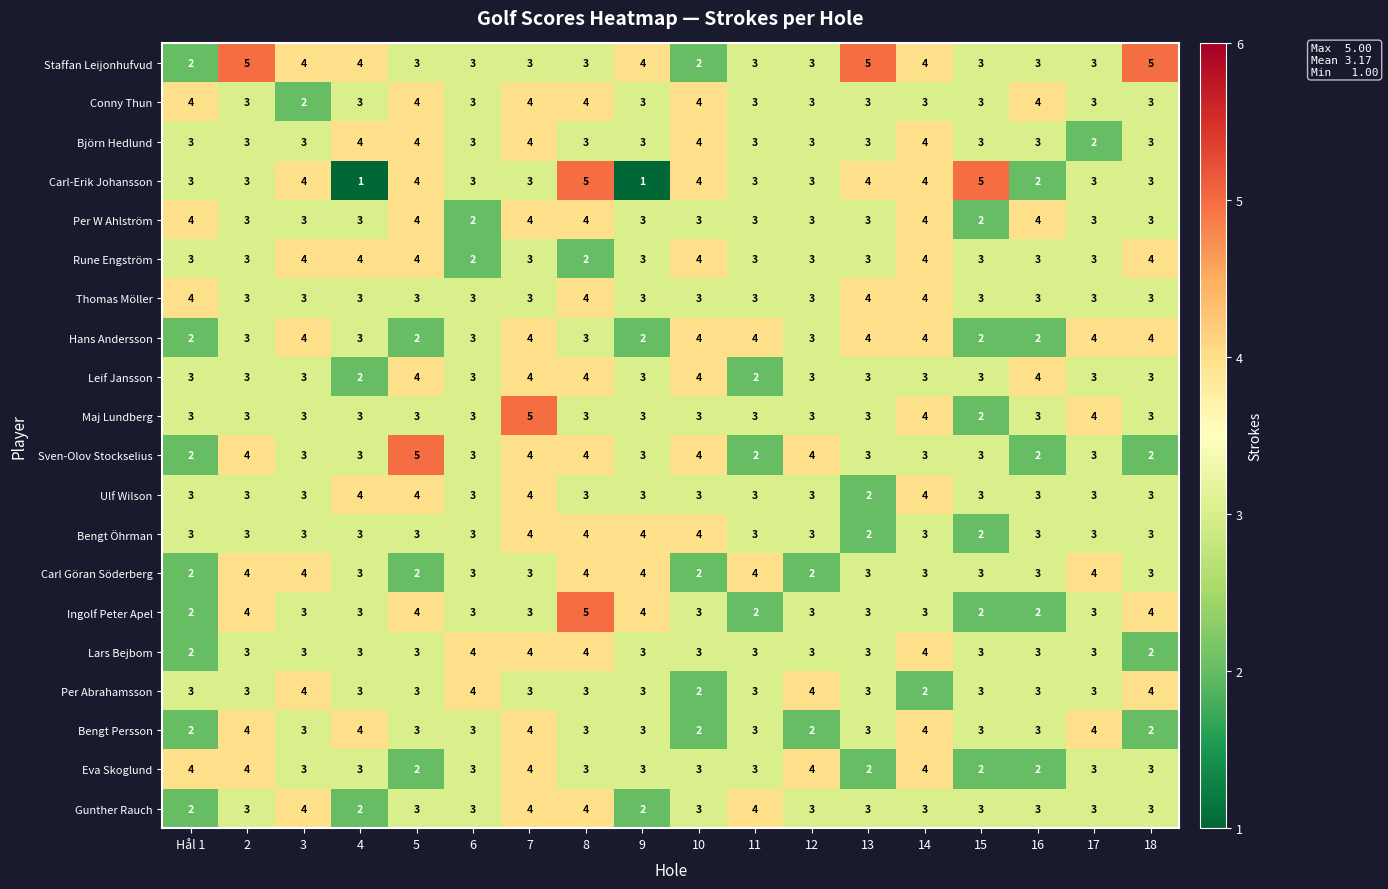

What is the maximum value for Conny Thun?

4